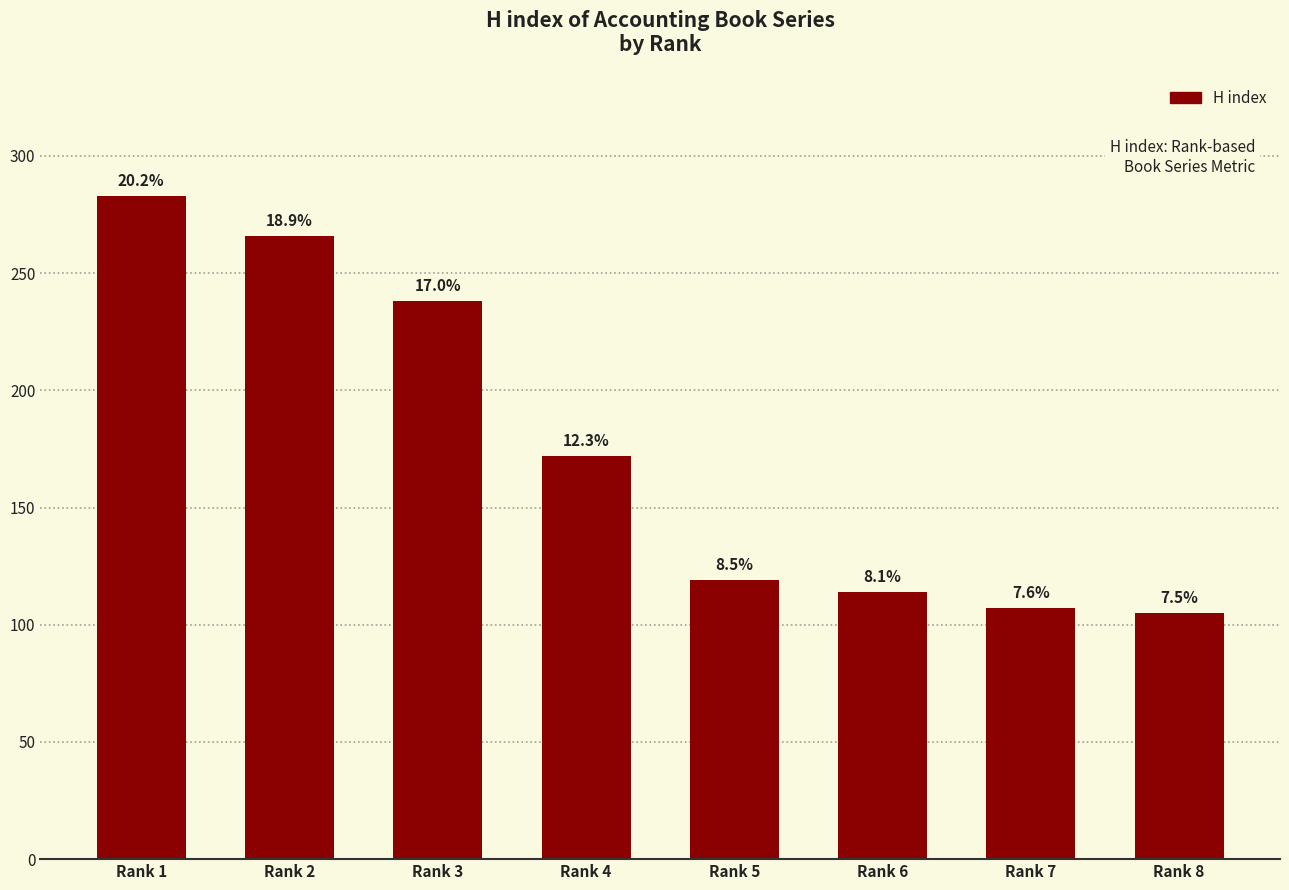

Does the chart contain any negative values?

No